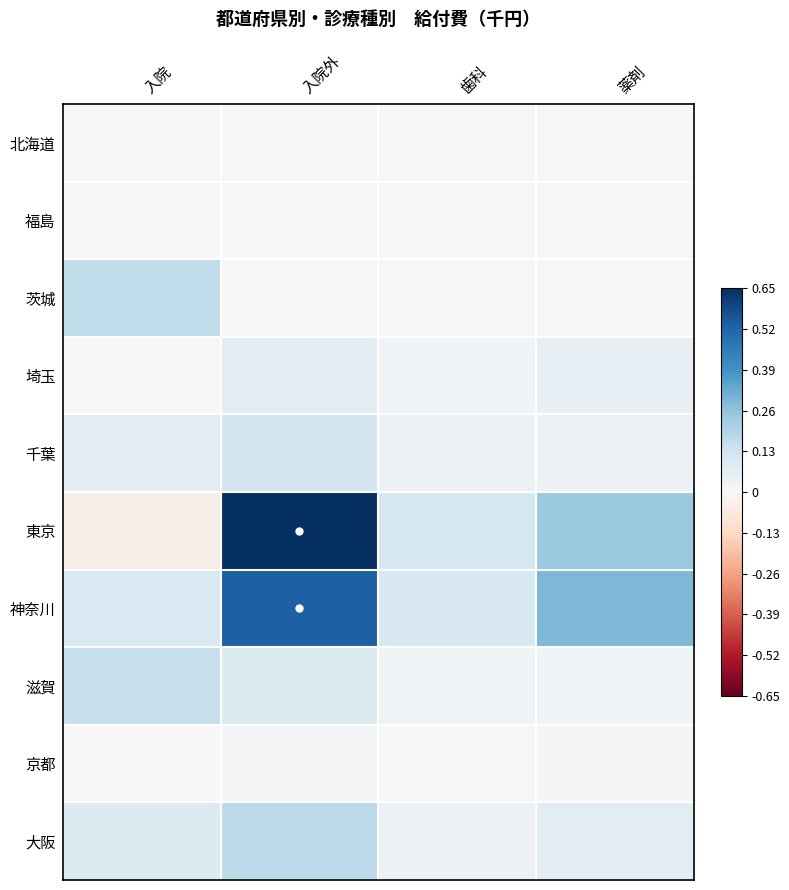

At which category does the chart reach its peak across all series?

入院外